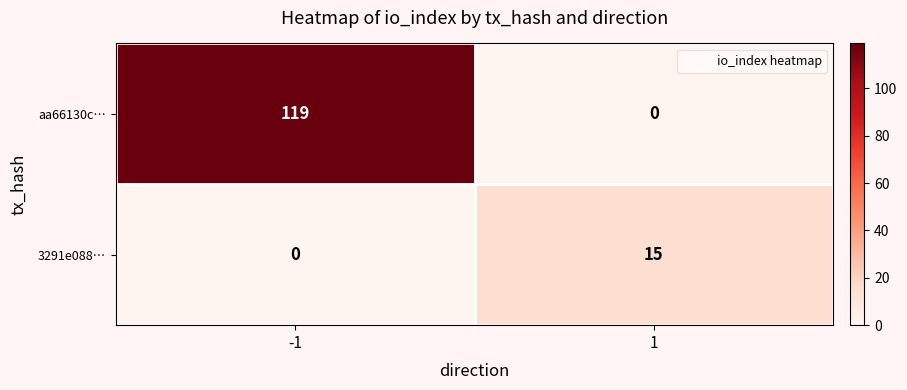

List the series in order of their overall mean, highest first.

aa66130c…, 3291e088…